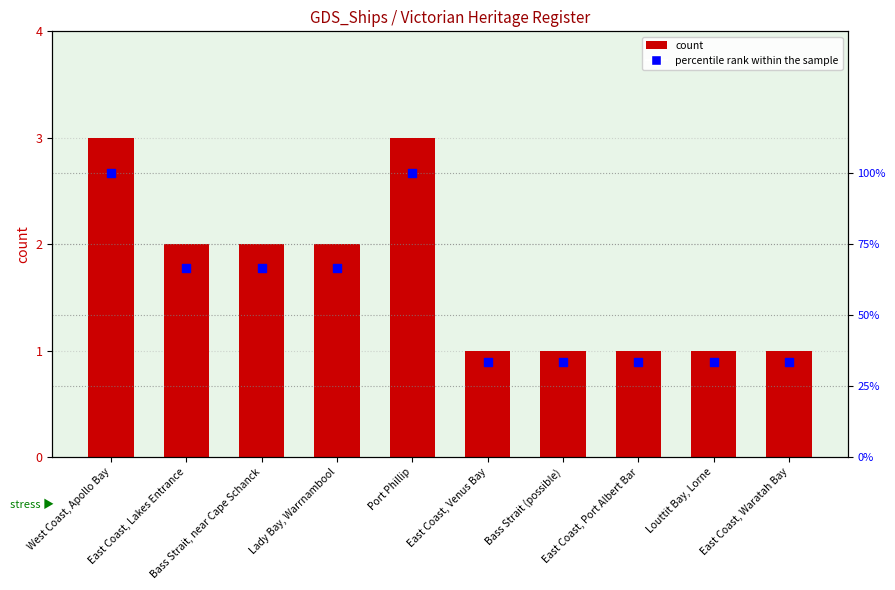

Which series has the widest spread of Y values?

count